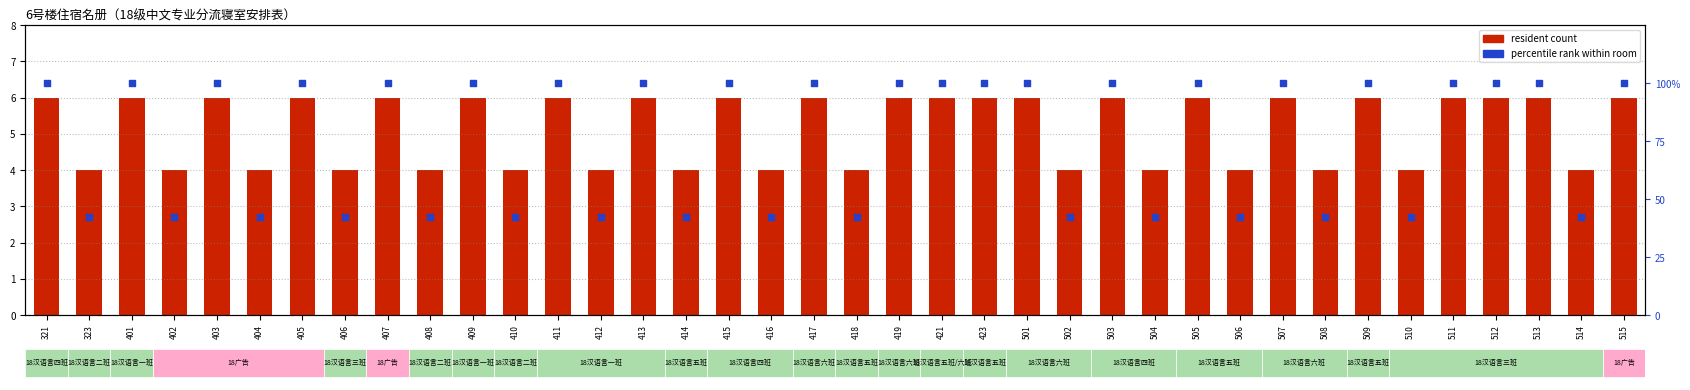

What is the total value across all series at 506?

46.1